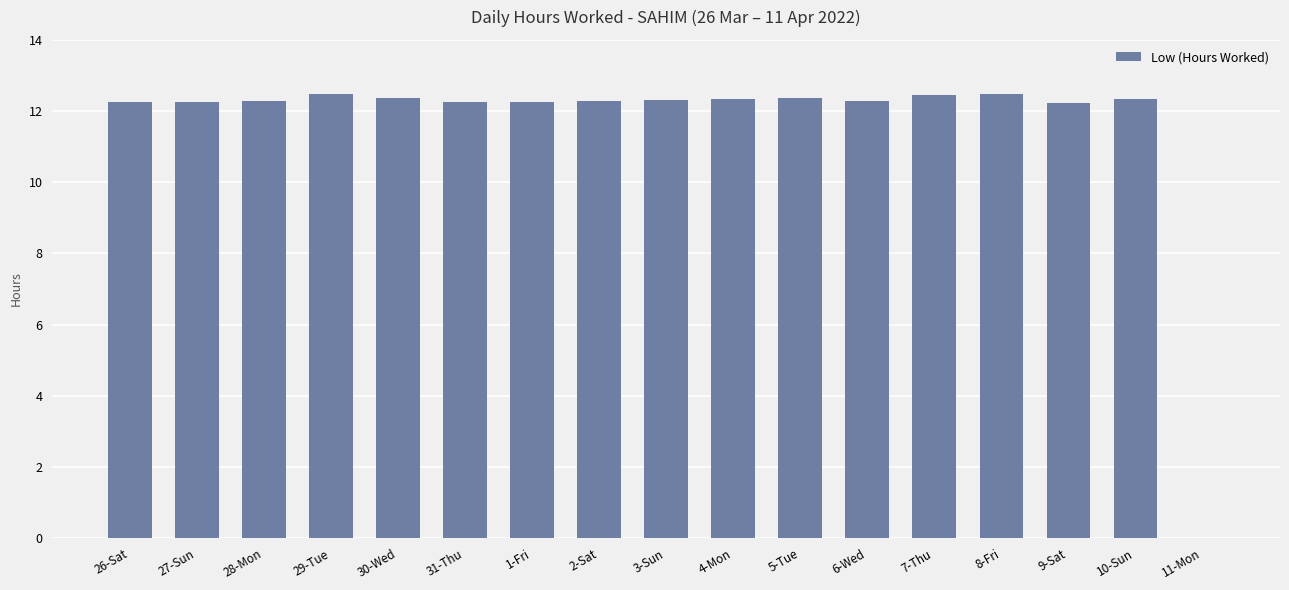

What is the ratio of the value at 5-Tue to the value at 27-Sun?

1.0